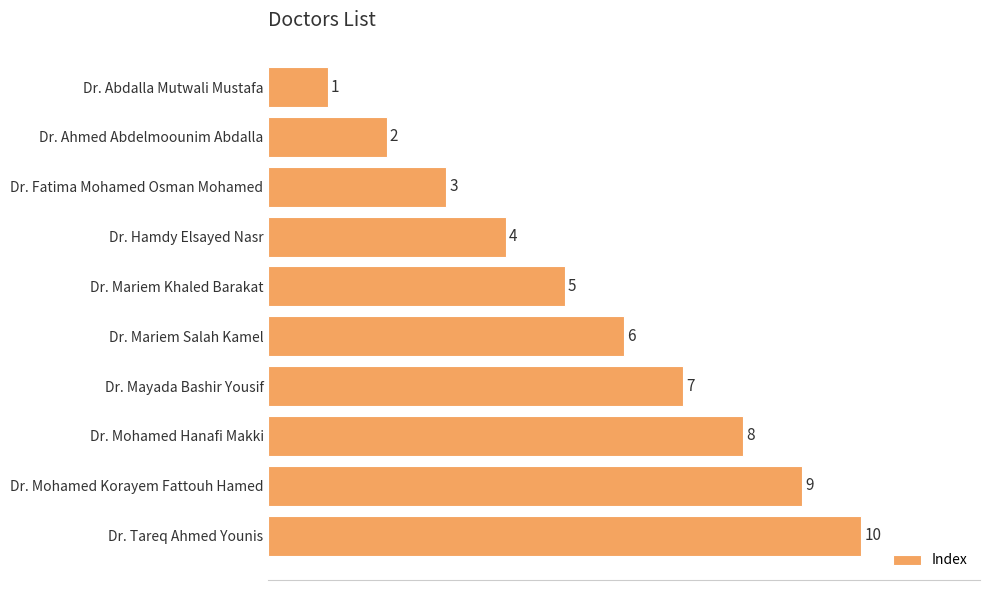

True or false: the data shows 2 at Dr. Fatima Mohamed Osman Mohamed.

False